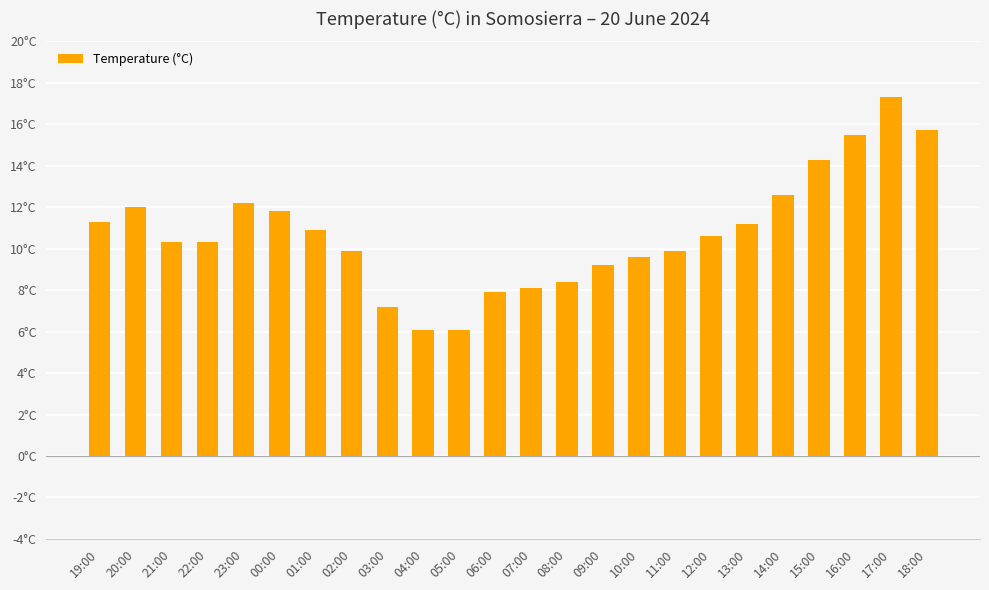

True or false: the data shows 15.9 at 02:00.

False